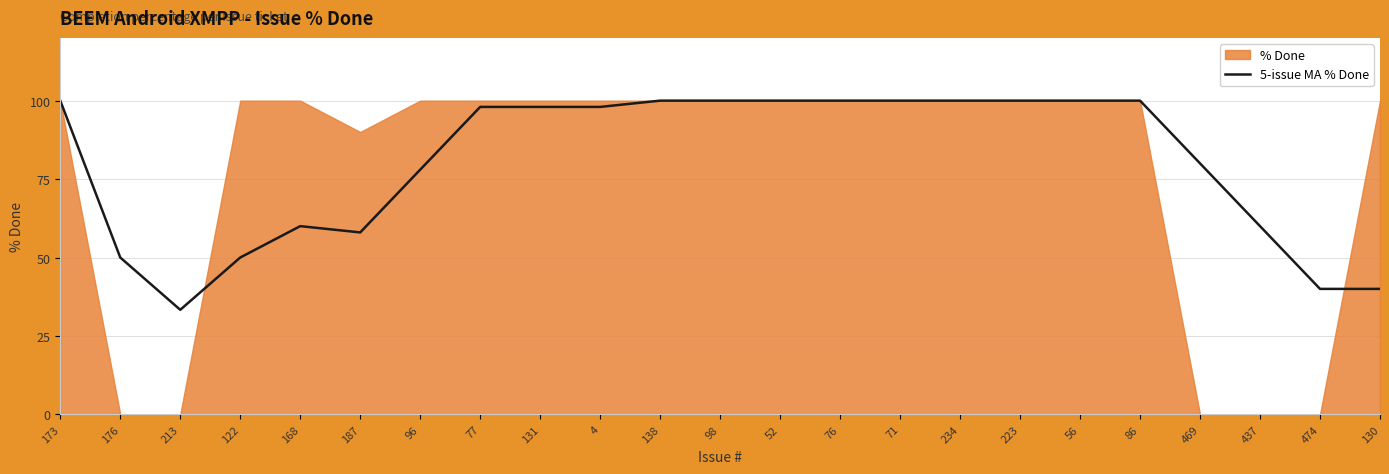

What is the maximum value for 5-issue MA % Done?

100.0